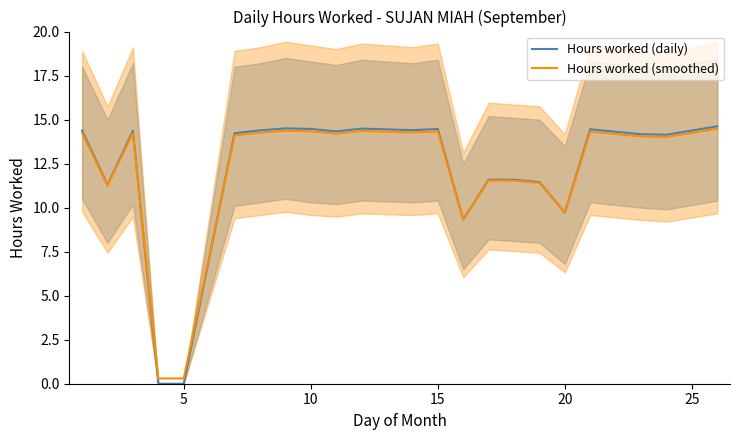

The Hours worked (smoothed) series shows 14.3 at 15. True or false?

True